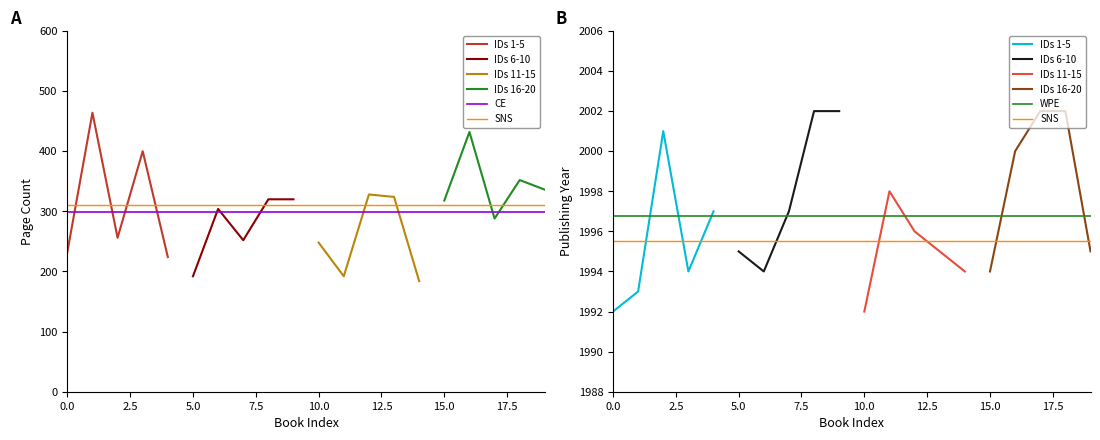

How many values in the publishingYear series exceed 1996?

9